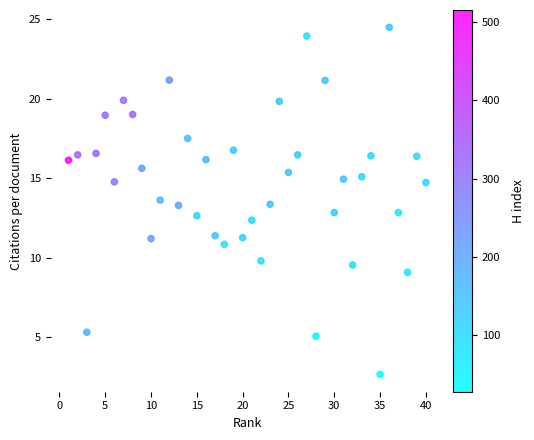

What is the range of Y values (max minus min)?

21.8